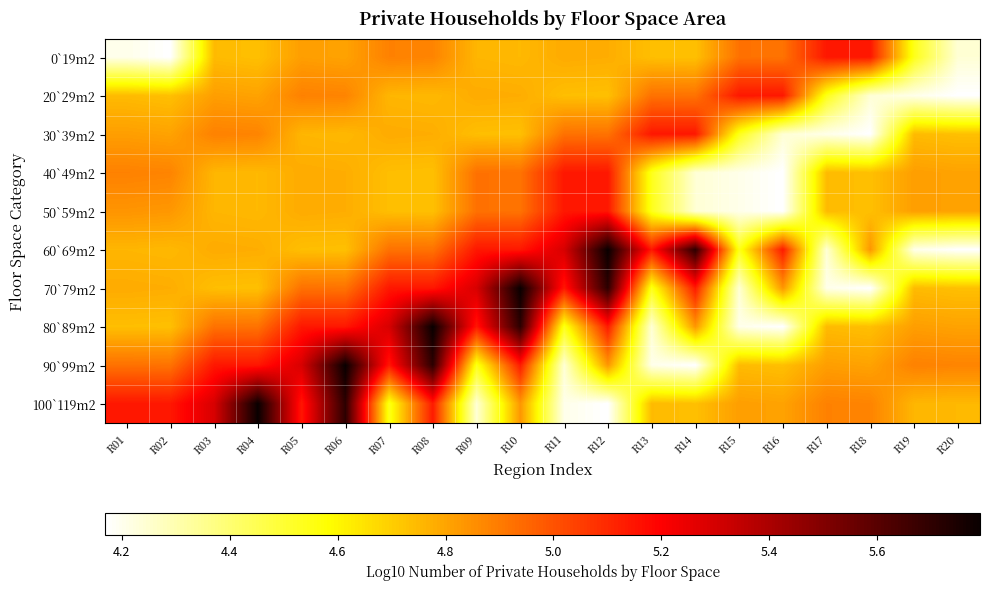

Between R06 and R12, which is larger?

R06